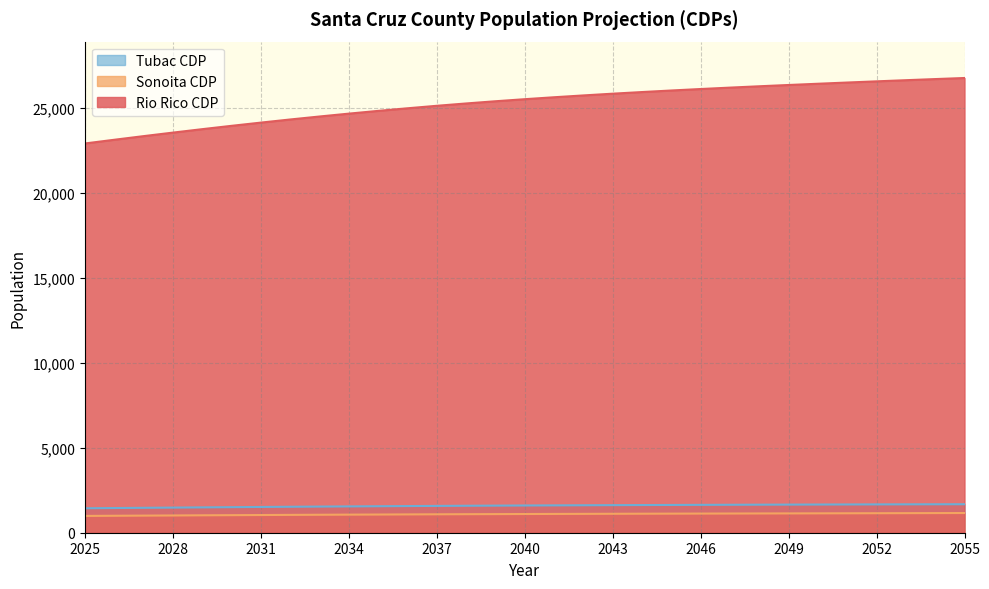

Which series has the largest range (max minus min)?

Rio Rico CDP